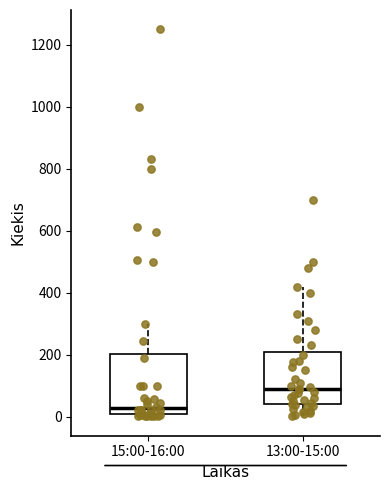

Which box's median line is the lowest?

15:00-16:00